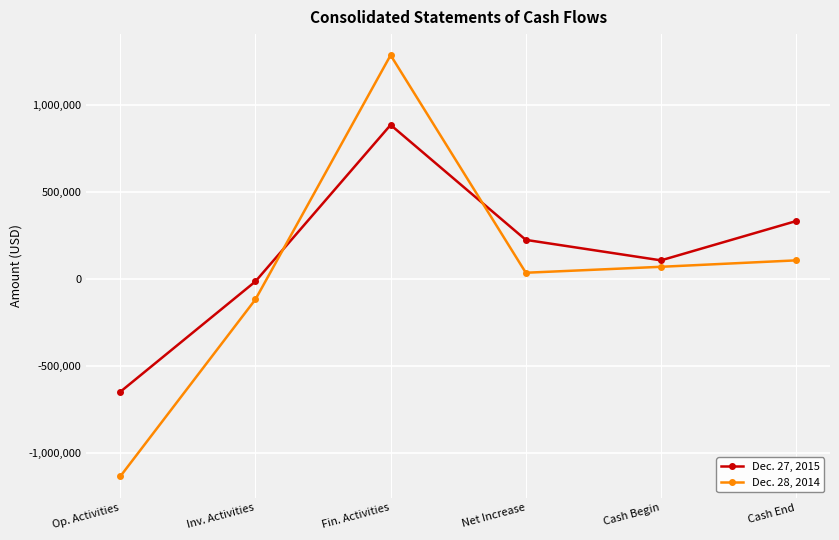

What is the value of the Dec. 27, 2015 point at the 4th from the left?

225955